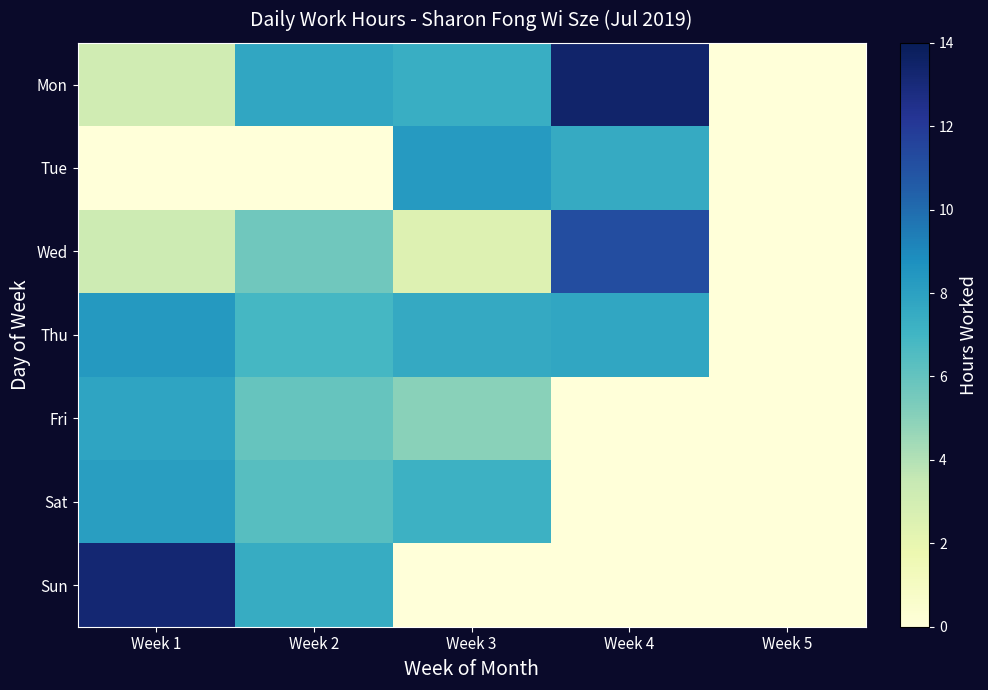

The value of Sat at Week 1 is 8.1. True or false?

True